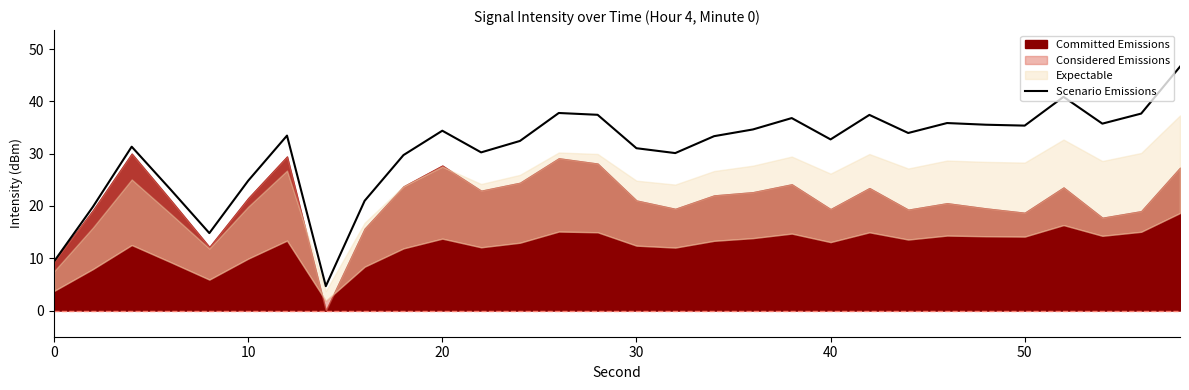

What is the highest value of the Scenario Emissions series?

46.6